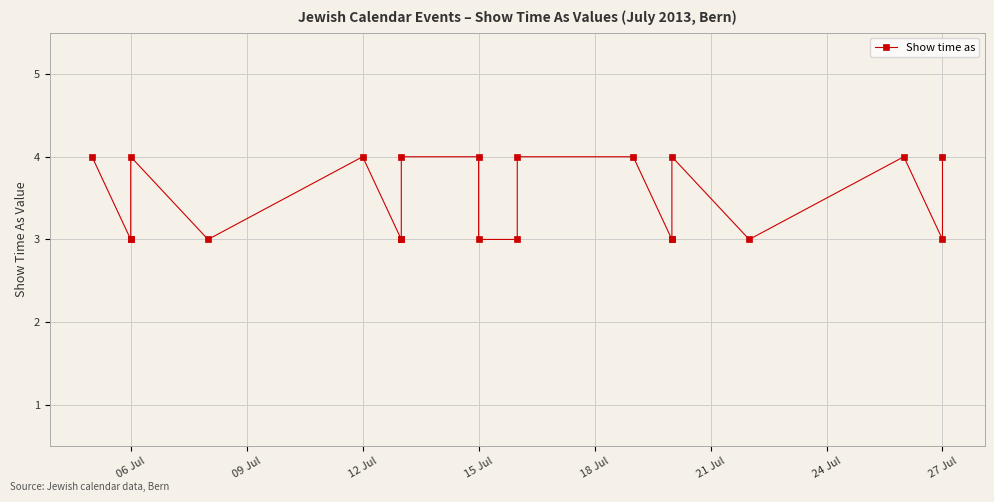

Count the number of values greater than 3.

10